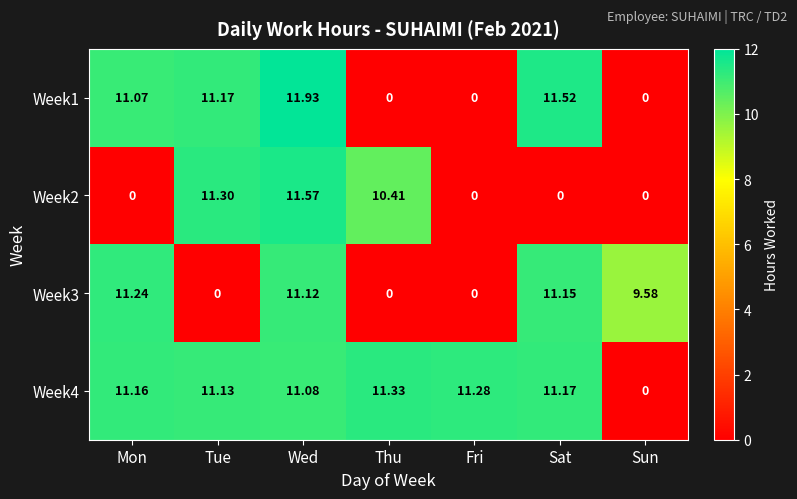

Rank the series at Mon from highest to lowest value.

Week3, Week4, Week1, Week2